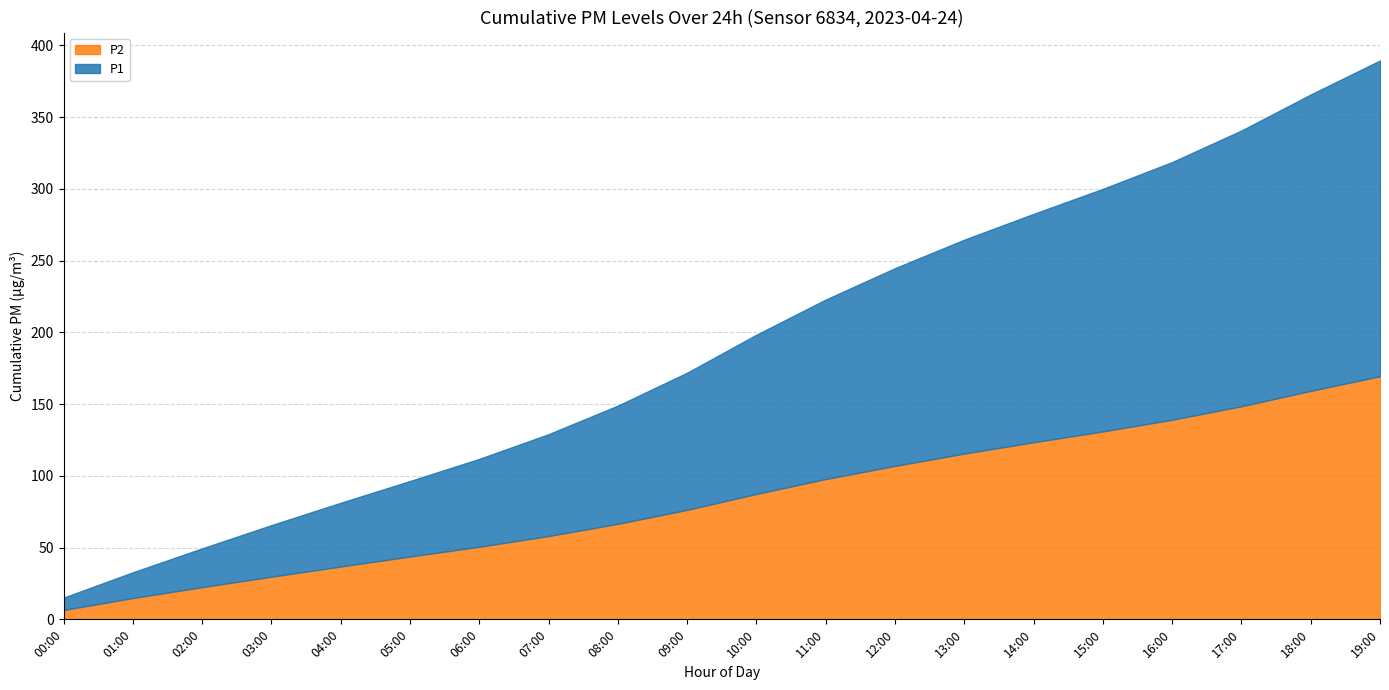

What is the difference between the second highest and minimum values in the P1 series?

350.6